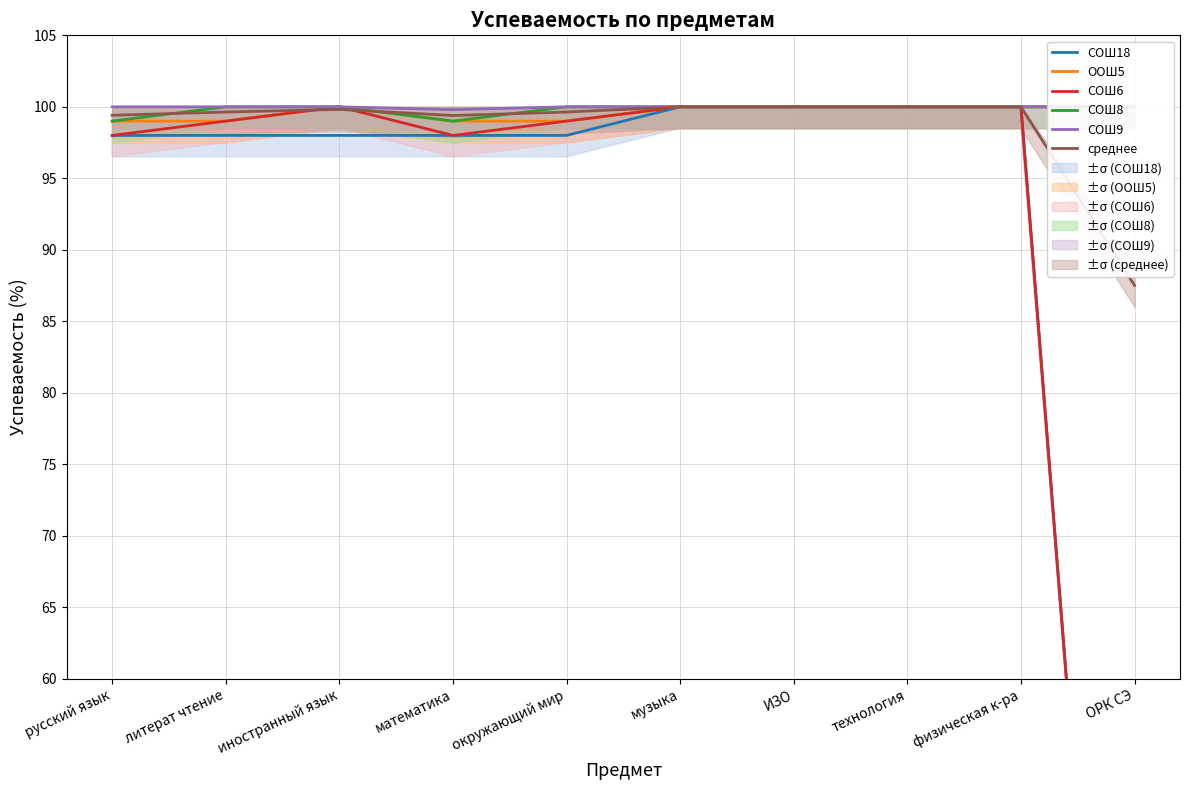

Reading left to right, list all the values displayed in this chart.

СОШ18: 98.0	98.0	98.0	98.0	98.0	100.0	100.0	100.0	100.0	0.0
ООШ5: 99.0	99.0	100.0	99.0	99.0	100.0	100.0	100.0	100.0	100.0
СОШ6: 98.0	99.0	100.0	98.0	99.0	100.0	100.0	100.0	100.0	0.0
СОШ8: 99.0	100.0	100.0	99.0	100.0	100.0	100.0	100.0	100.0	100.0
СОШ9: 100.0	100.0	100.0	99.8	100.0	100.0	100.0	100.0	100.0	100.0
среднее: 99.4	99.6	99.8	99.4	99.6	100.0	100.0	100.0	100.0	87.5